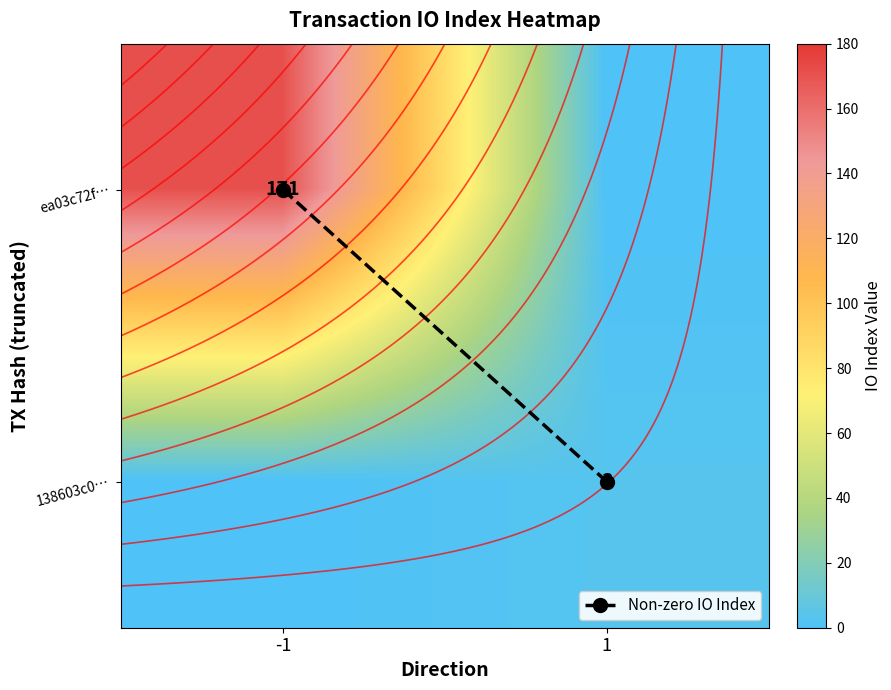

How many data points does each series have?

2